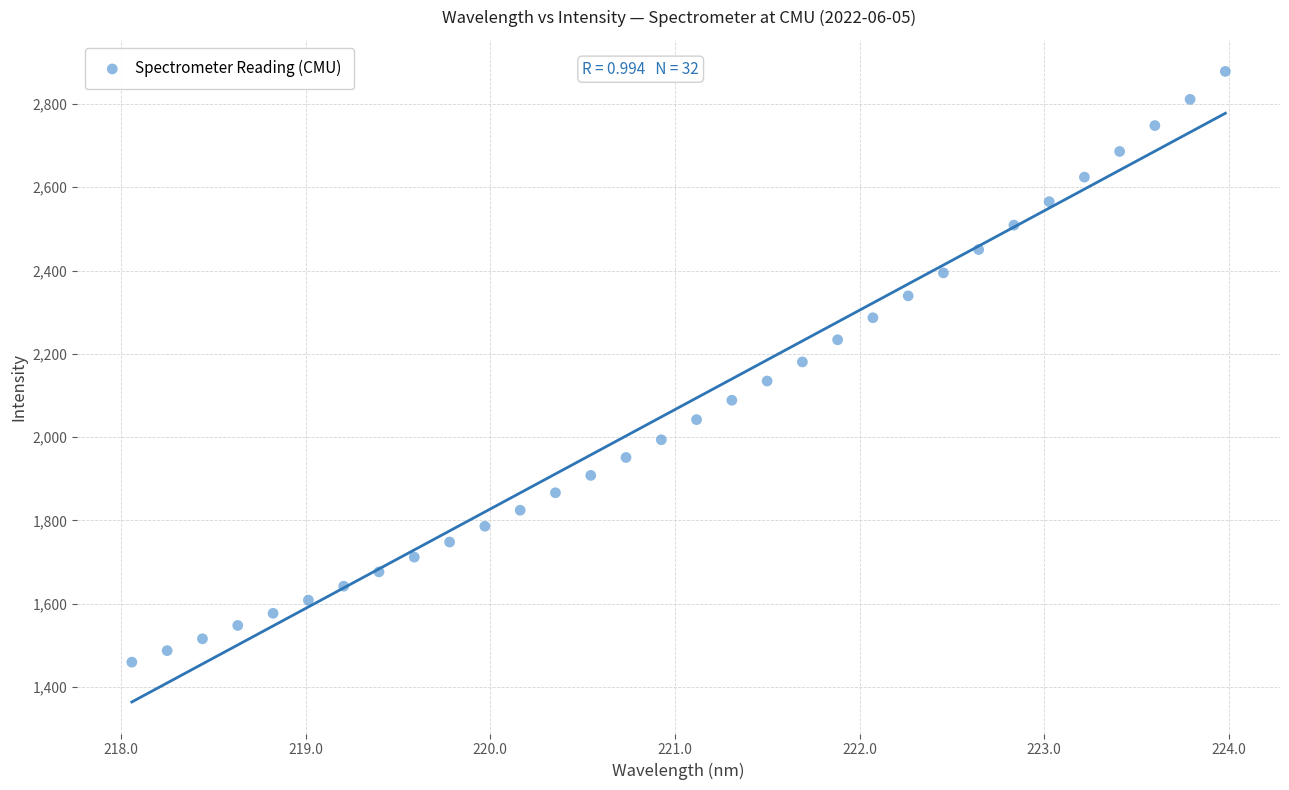

What is the range of Y values (max minus min)?

1418.8